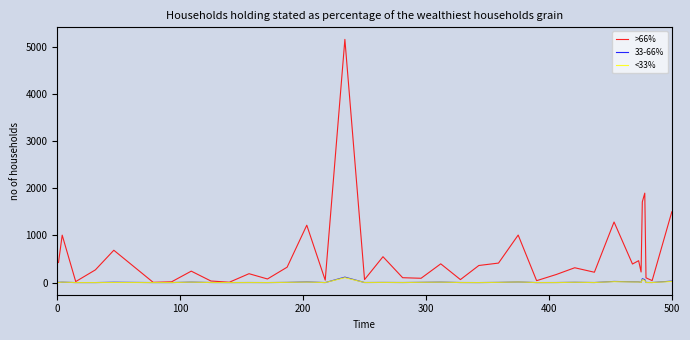

Which series has the largest total across all categories?

>66%